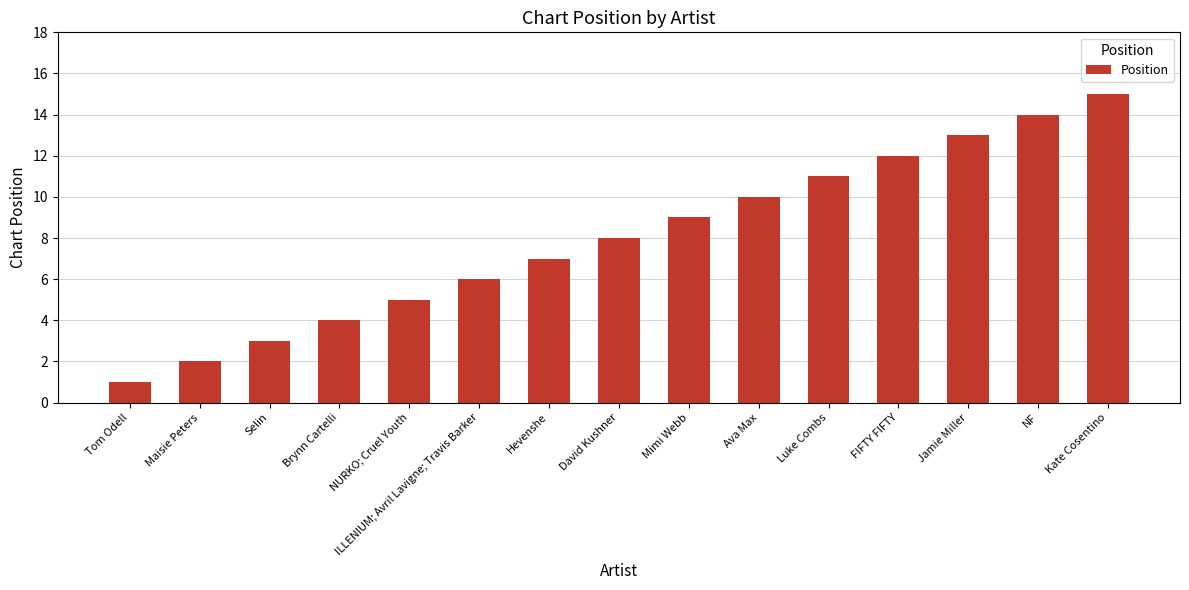

Approximately how many times larger is the value at Mimi Webb compared to Hevenshe?

1.3